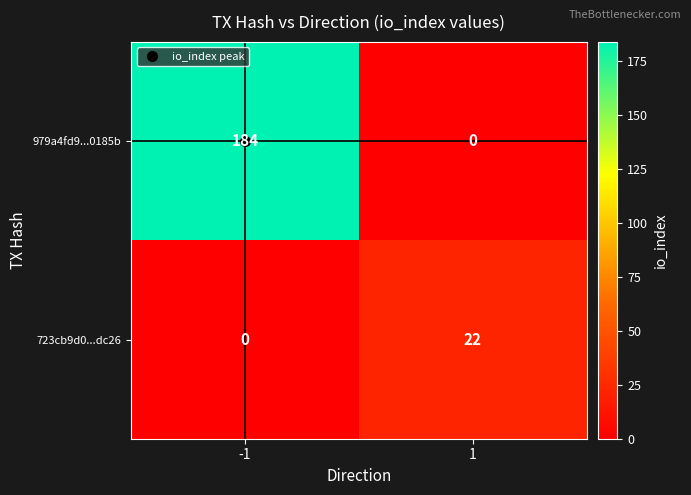

Which series has the largest total across all categories?

979a4fd9...0185b